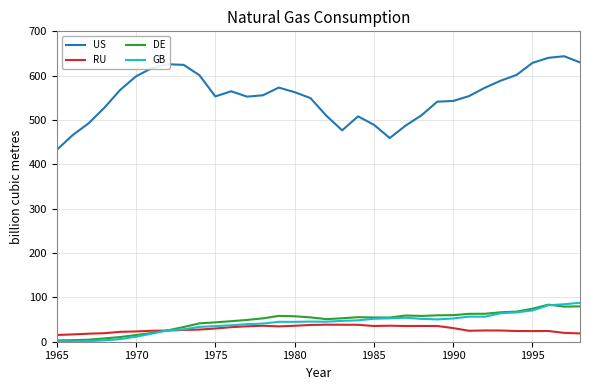

Which series has the largest total across all categories?

US